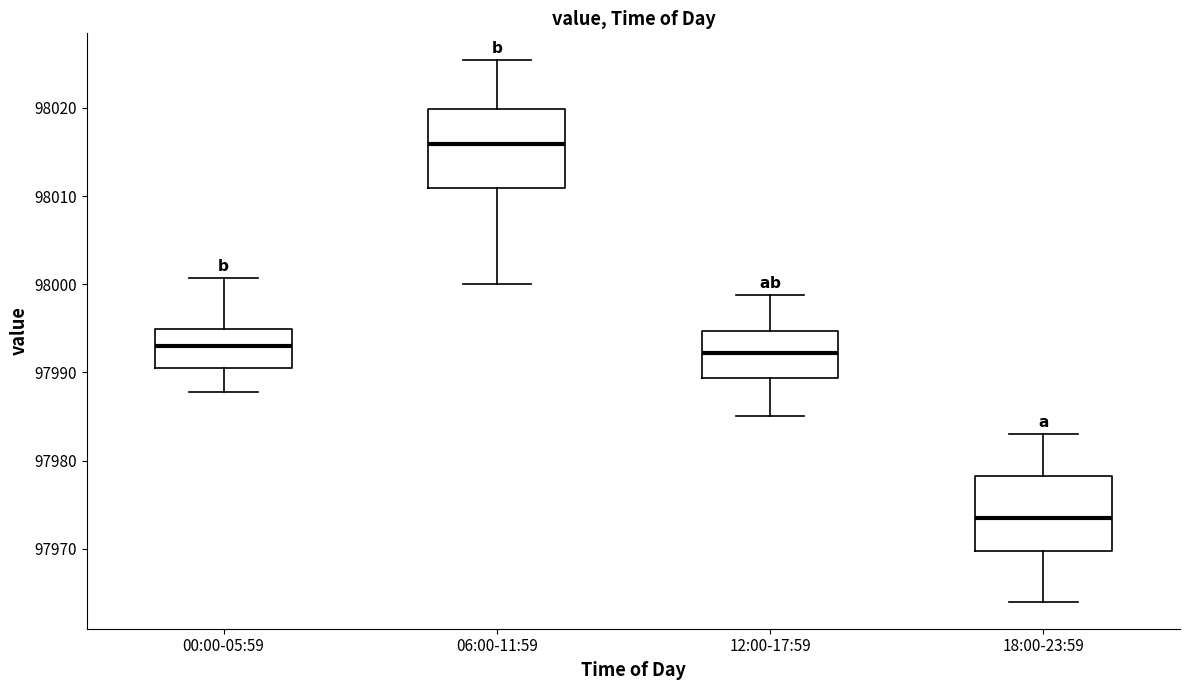

Which box has the lowest median line?

18:00-23:59